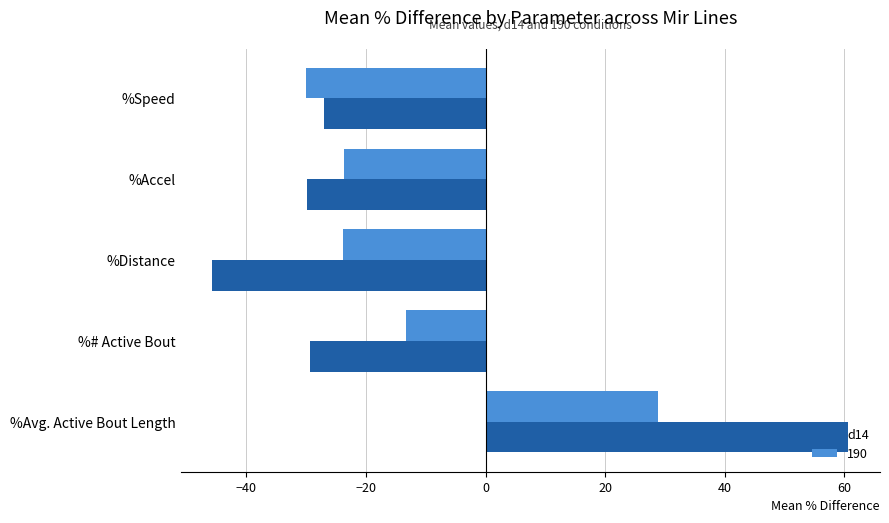

Is it true that d14 equals -73.9 at %Distance?

False